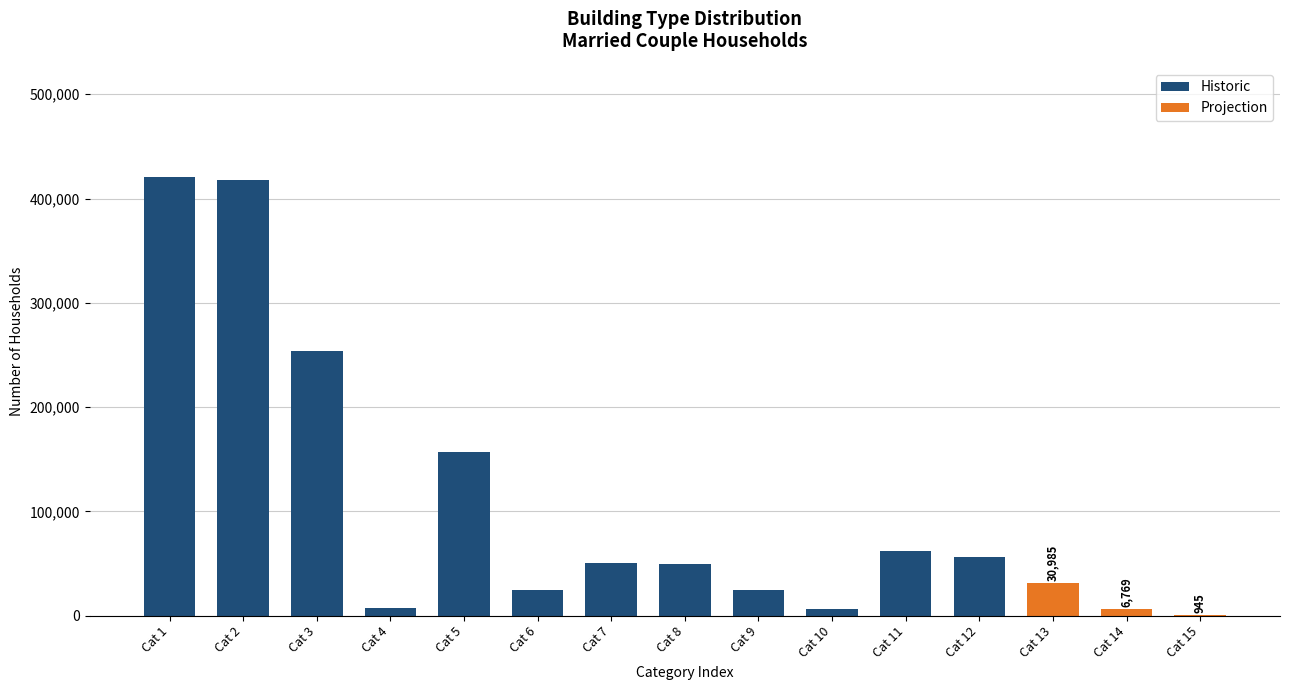

Which has a higher value, 40000-13 or 40000-2?

40000-2